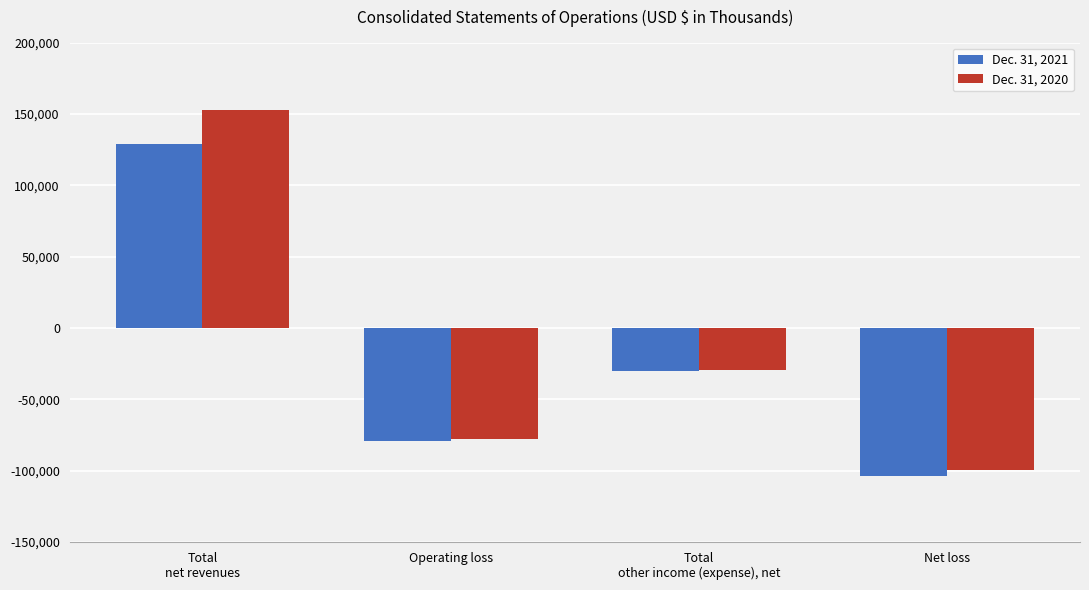

Which series has the largest range (max minus min)?

Dec. 31, 2020